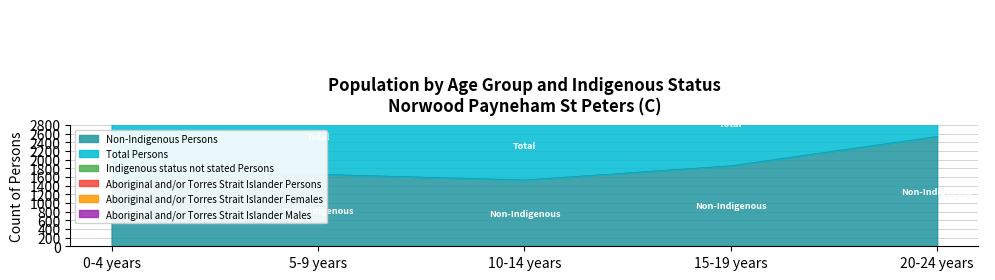

Between 10-14 years and 15-19 years, which is larger?

15-19 years